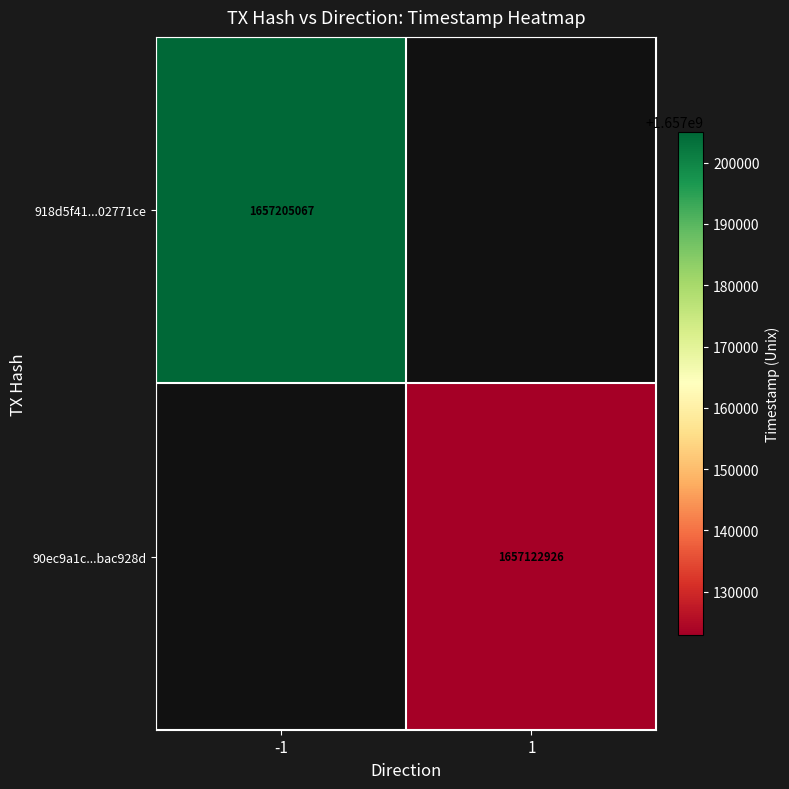

Which category has the highest value across all series?

-1